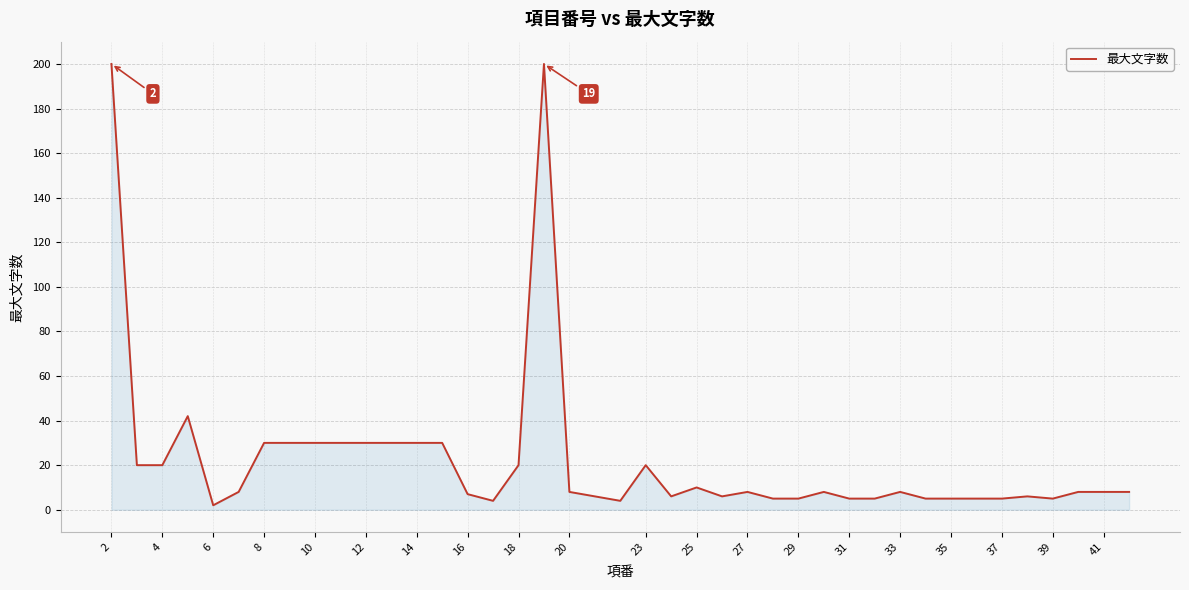

What is the maximum value shown in the chart?

200